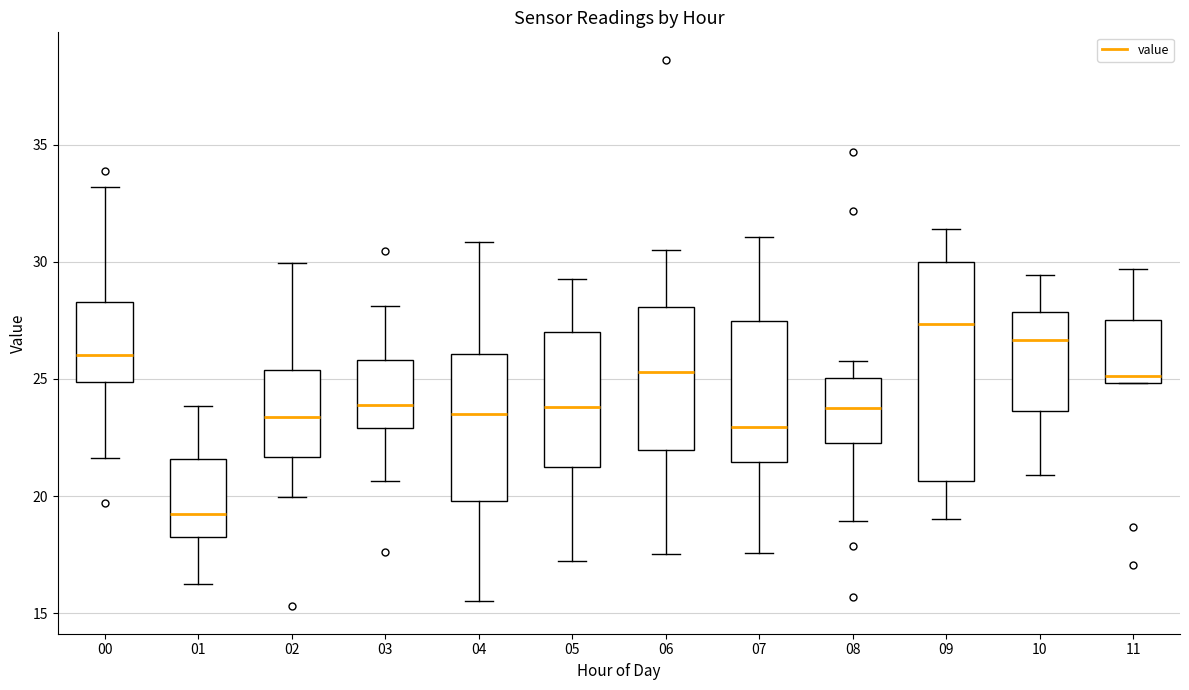

Reading left to right, read every box against the y-axis: the position of its median line, the range the box covers, and the ends of its whiskers. The values are not printed on the chart, so give them approximately, as read against the axis.

00: median 26.0, box 25.0 to 28.5, whiskers 21.5 to 33.0
01: median 19.0, box 18.5 to 21.5, whiskers 16.5 to 24.0
02: median 23.5, box 21.5 to 25.5, whiskers 20.0 to 30.0
03: median 24.0, box 23.0 to 26.0, whiskers 20.5 to 28.0
04: median 23.5, box 20.0 to 26.0, whiskers 15.5 to 31.0
05: median 24.0, box 21.0 to 27.0, whiskers 17.0 to 29.5
06: median 25.5, box 22.0 to 28.0, whiskers 17.5 to 30.5
07: median 23.0, box 21.5 to 27.5, whiskers 17.5 to 31.0
08: median 24.0, box 22.5 to 25.0, whiskers 19.0 to 26.0
09: median 27.5, box 20.5 to 30.0, whiskers 19.0 to 31.5
10: median 26.5, box 23.5 to 28.0, whiskers 21.0 to 29.5
11: median 25.0 (just above the box's lower edge), box 25.0 to 27.5, whiskers 25.0 to 29.5